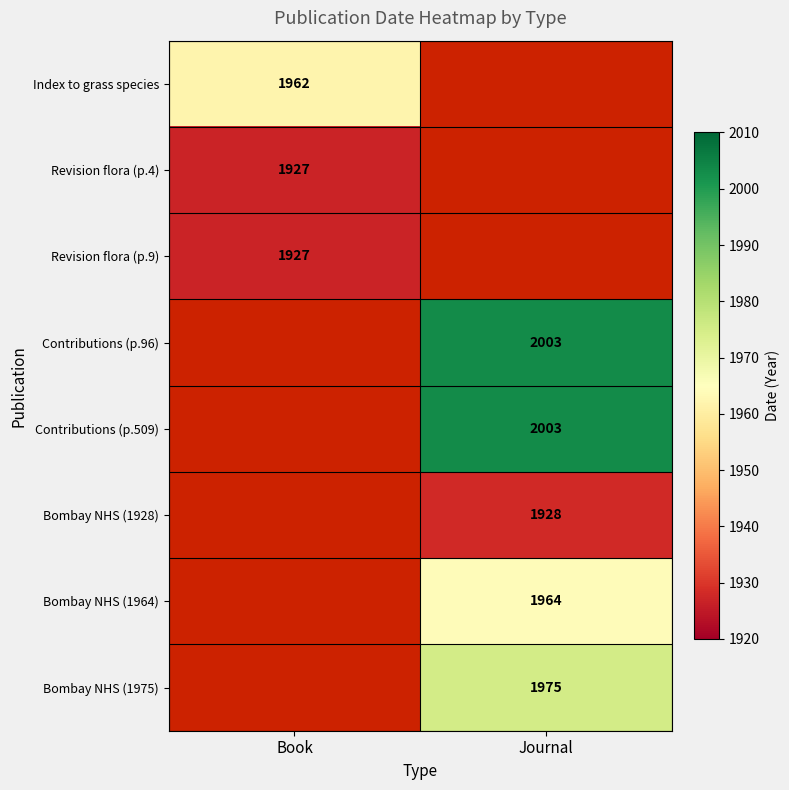

True or false: Bombay NHS (1975) has a value of 2832 at Journal.

False